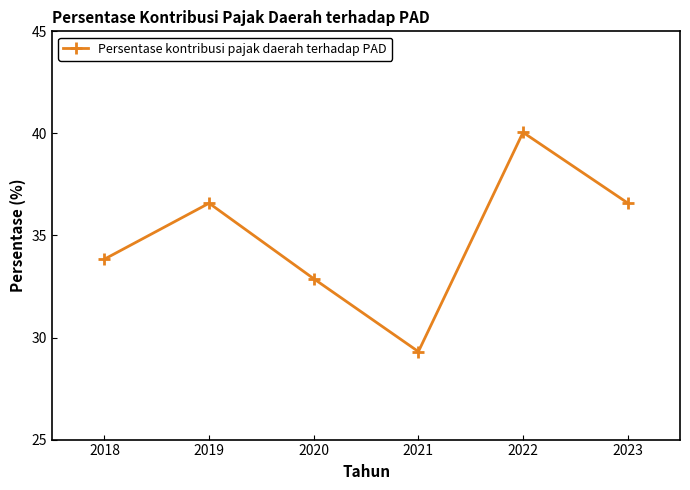

What is the difference between the values at 2020 and 2022?

7.2